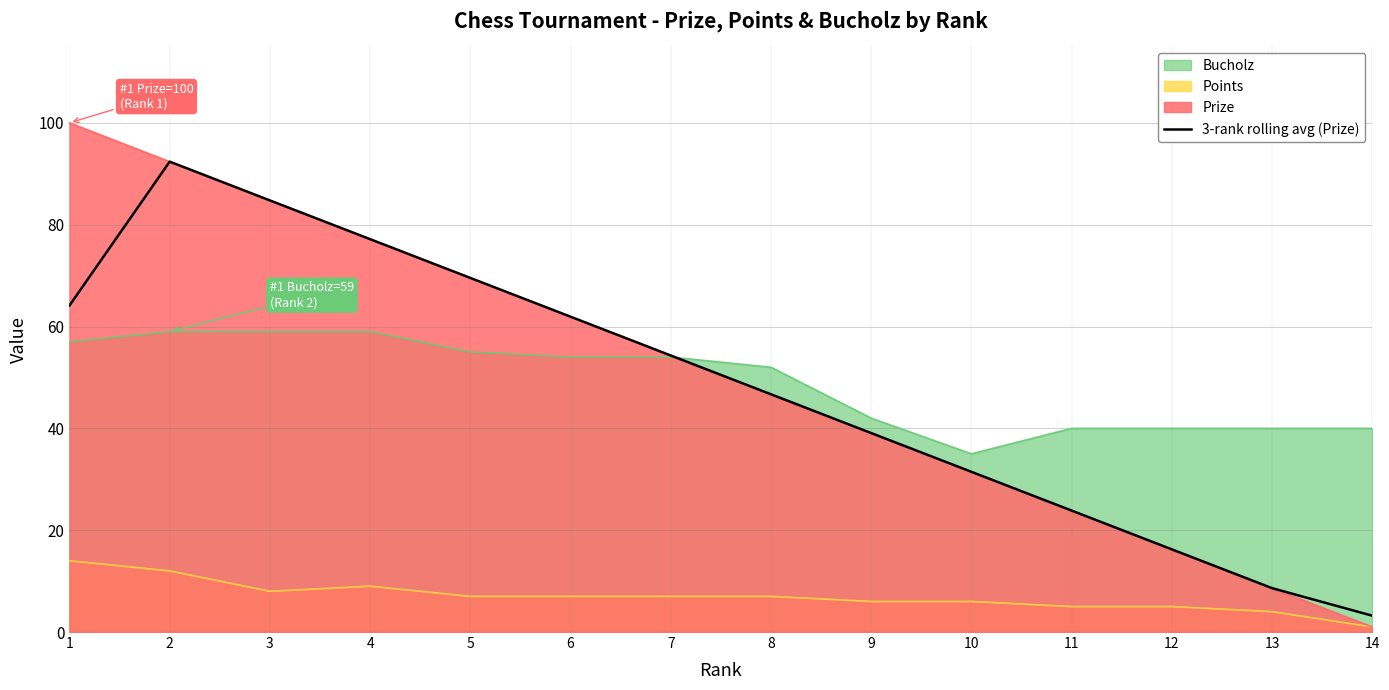

Rank the series by their maximum value, from highest to lowest.

Prize, 3-rank rolling avg (Prize), Bucholz, Points